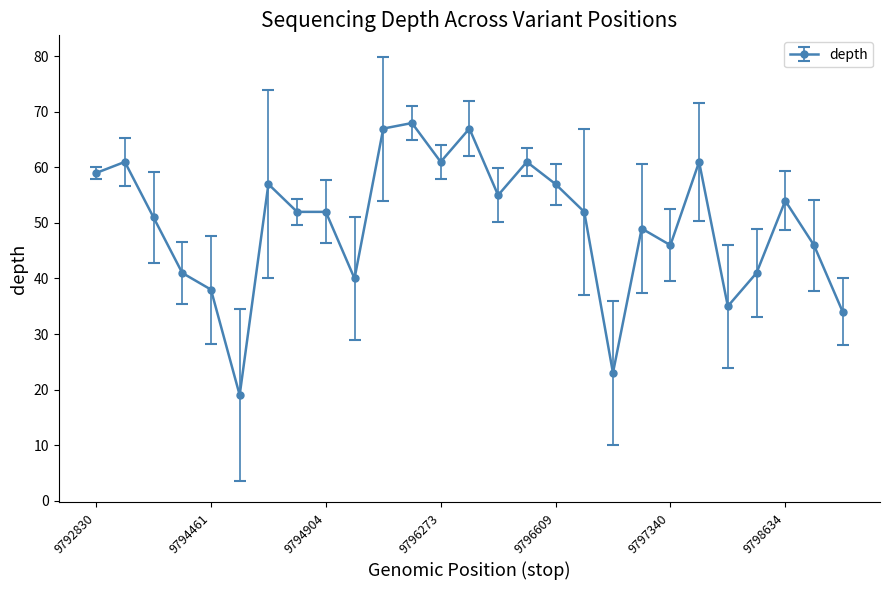

What is the value of the 12th point from the left?

68